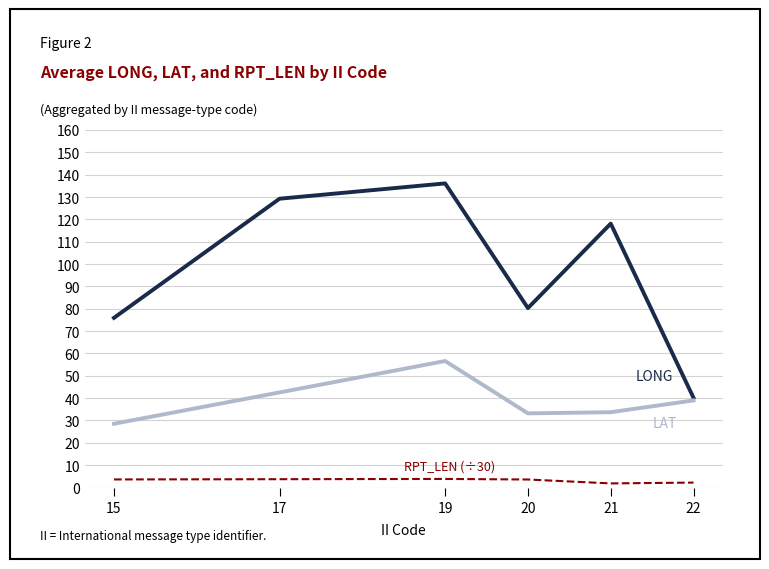

What is the greatest value displayed?

136.1